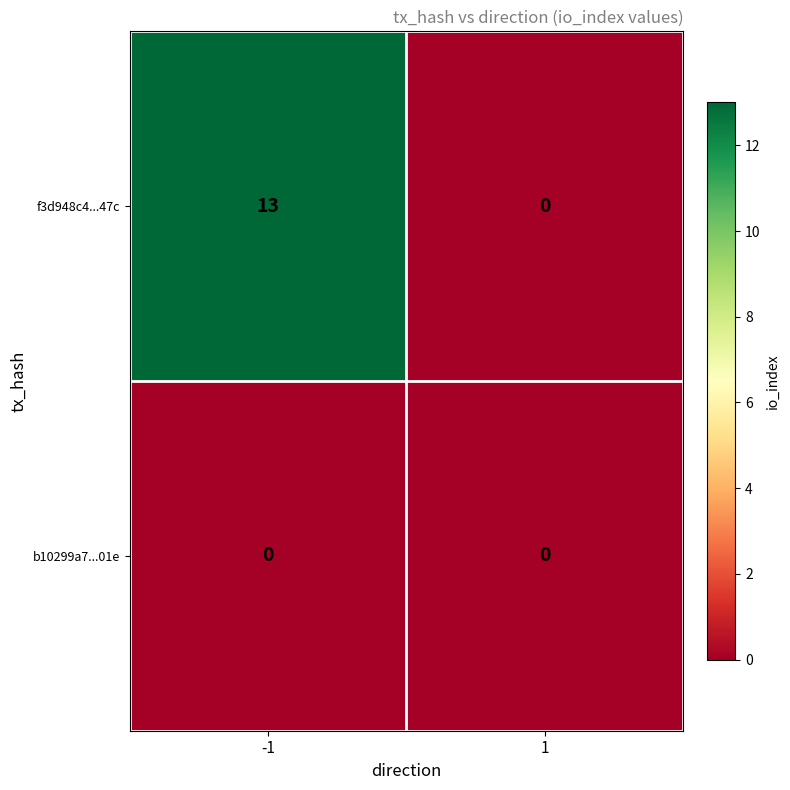

At which category does the chart reach its peak across all series?

-1